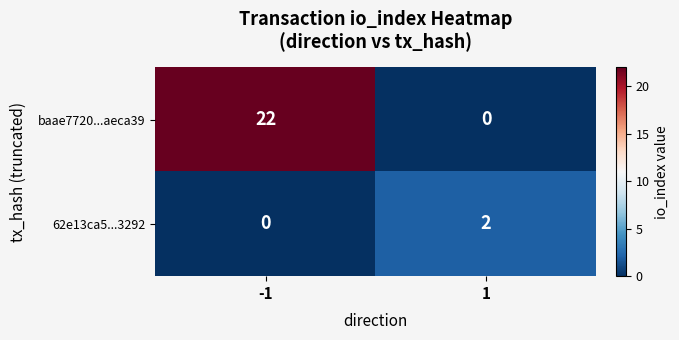

Rank the series at -1 from highest to lowest value.

baae7720...aeca39, 62e13ca5...3292